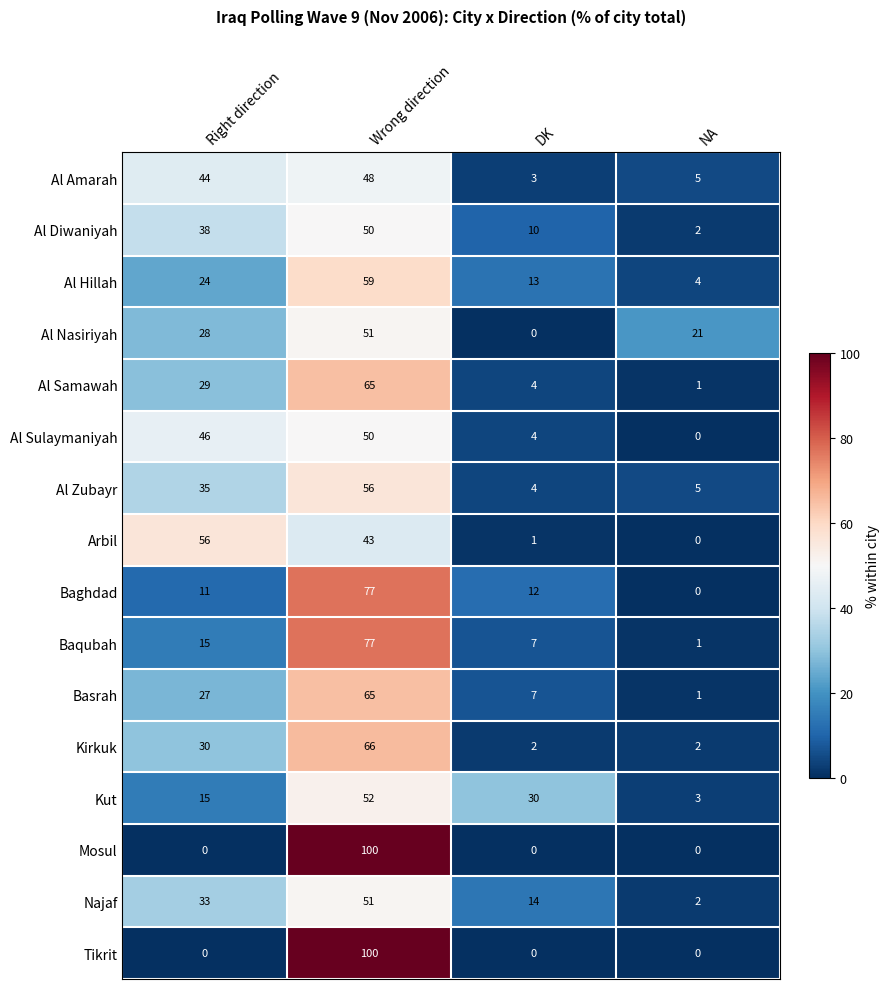

Rank the categories by Al Nasiriyah value from highest to lowest.

Wrong direction, Right direction, NA, DK